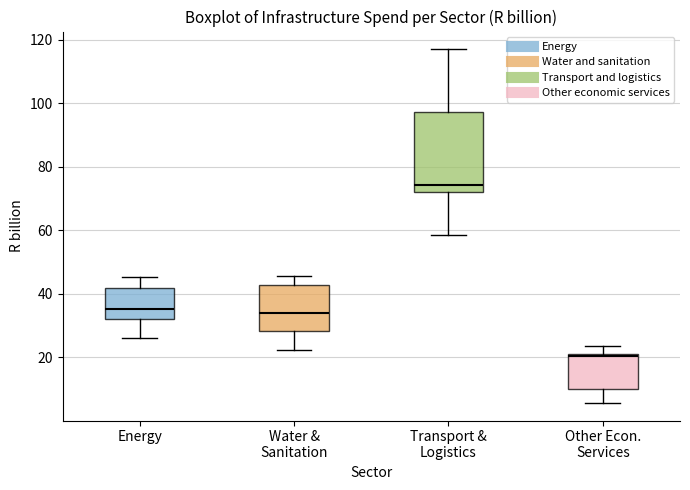

Reading left to right, transcribe this box plot: for each box, give where its median line is, the range the box spans, and where its two whiskers end, as read against the y-axis. The values are not printed on the chart, so give them approximately, as read against the axis.

Energy: median 36, box 32 to 42, whiskers 26 to 46
Water & Sanitation: median 34, box 28 to 42, whiskers 22 to 46
Transport & Logistics: median 74, box 72 to 98, whiskers 58 to 118
Other Econ. Services: median 20, box 10 to 22, whiskers 6 to 24